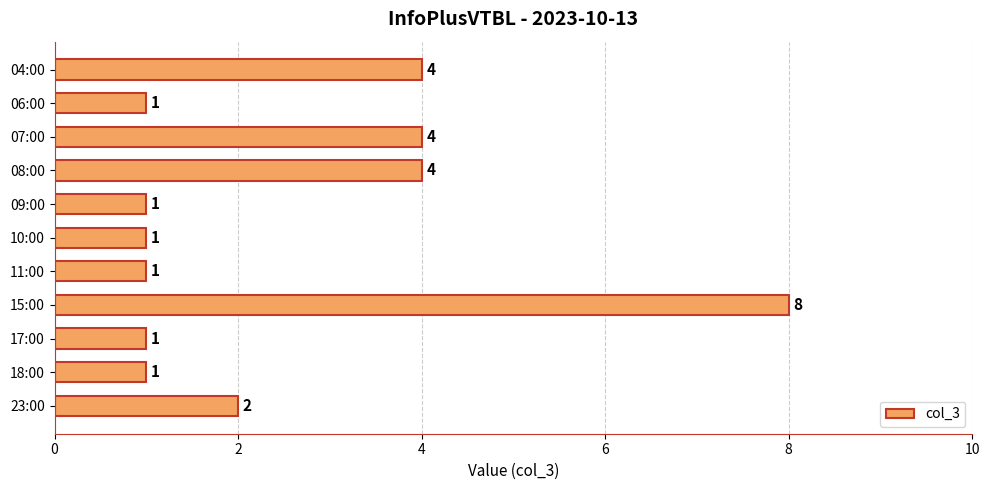

Which category has the highest value across all series?

15:00